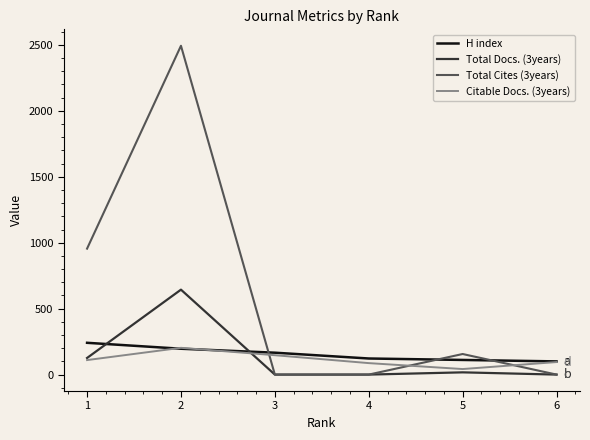

The value of Citable Docs. (3years) at 1 is 110. True or false?

True